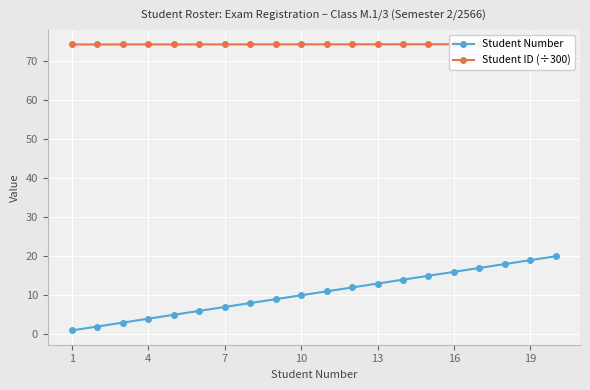

How many values in the Student Number series exceed 11?

9